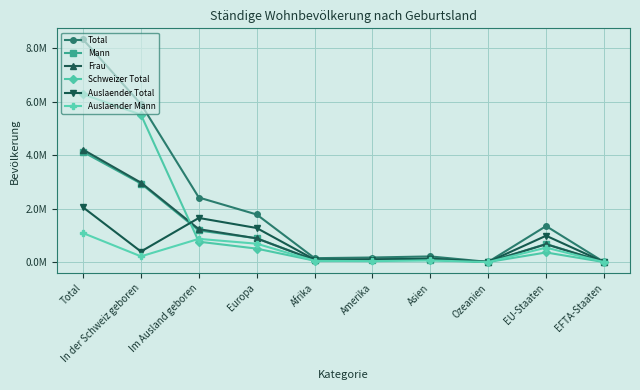

True or false: Total and Mann intersect in this chart.

False